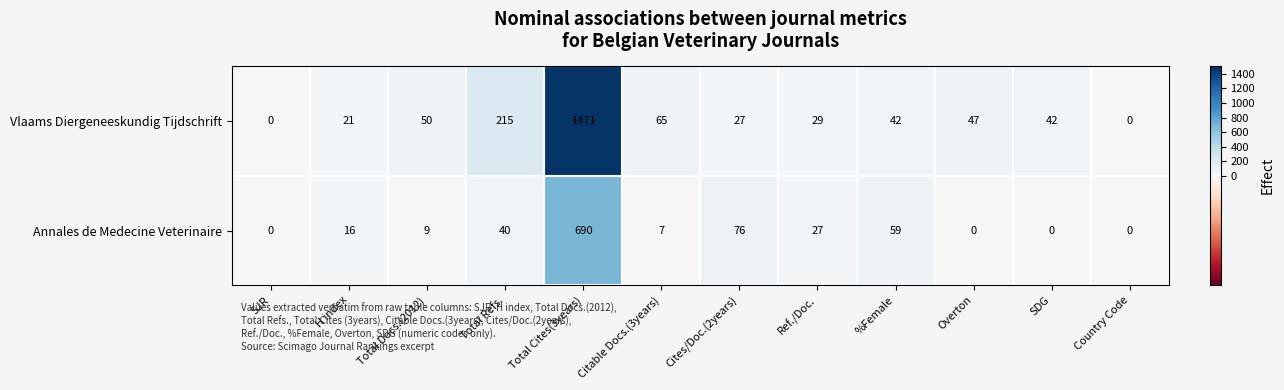

What is the difference between the maximum and minimum values in the Vlaams Diergeneeskundig Tijdschrift series?

1471